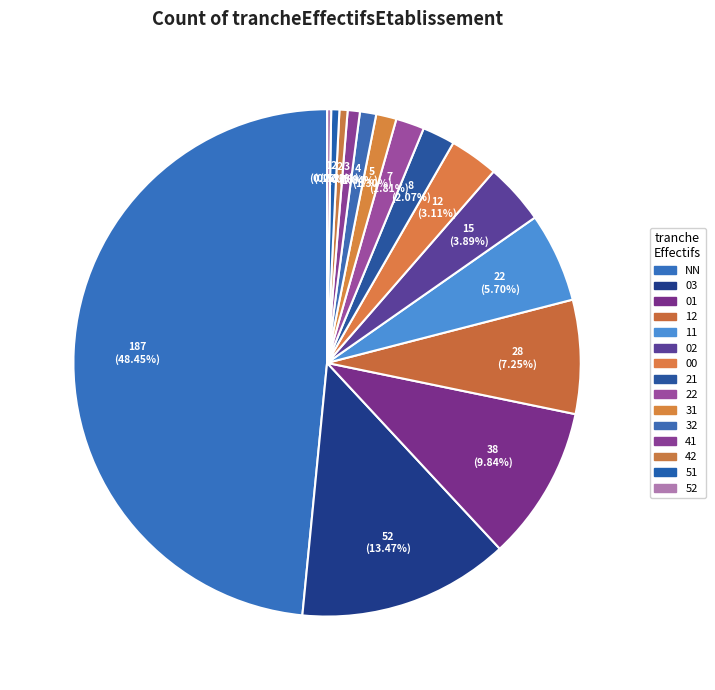

To the nearest percent, what portion does 00 represent?

3%